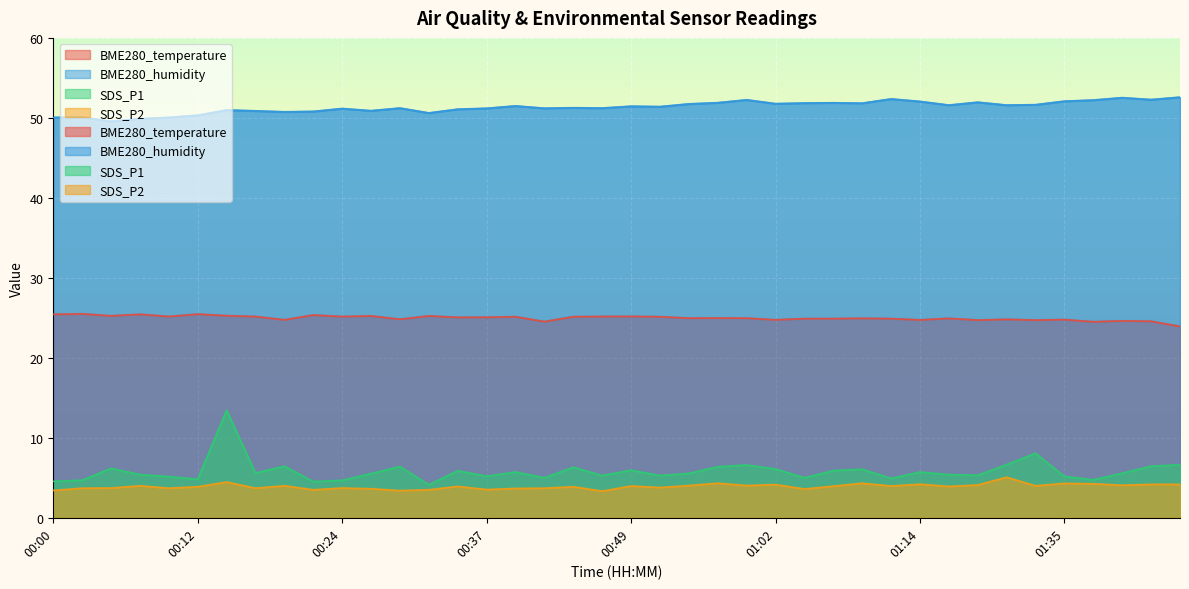

At which category does BME280_humidity reach its first local peak?

00:02